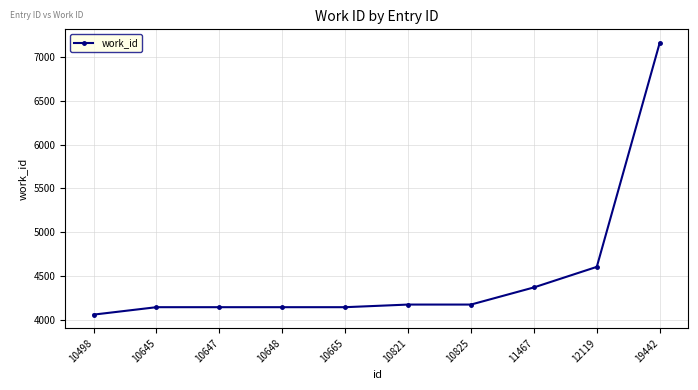

How many series are shown in this chart?

1